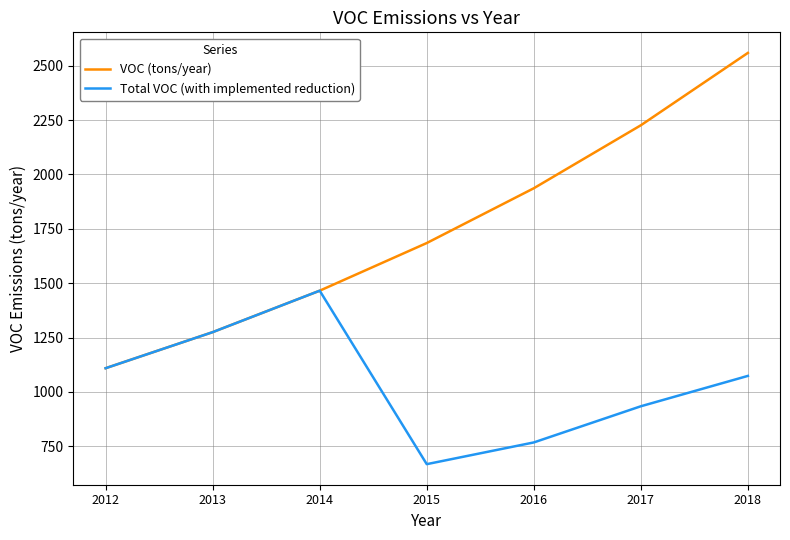

Is the value of VOC (tons/year) at 2015 greater than the value of Total VOC (with implemented reduction) at 2015?

Yes